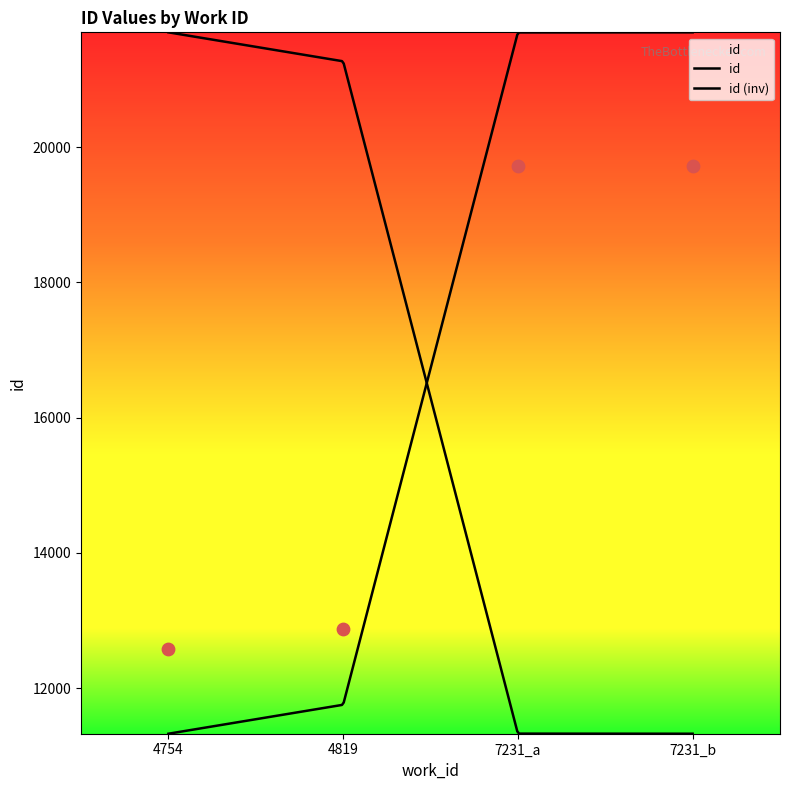

Approximately how many times larger is the value at 7231_b compared to 4819?

1.5